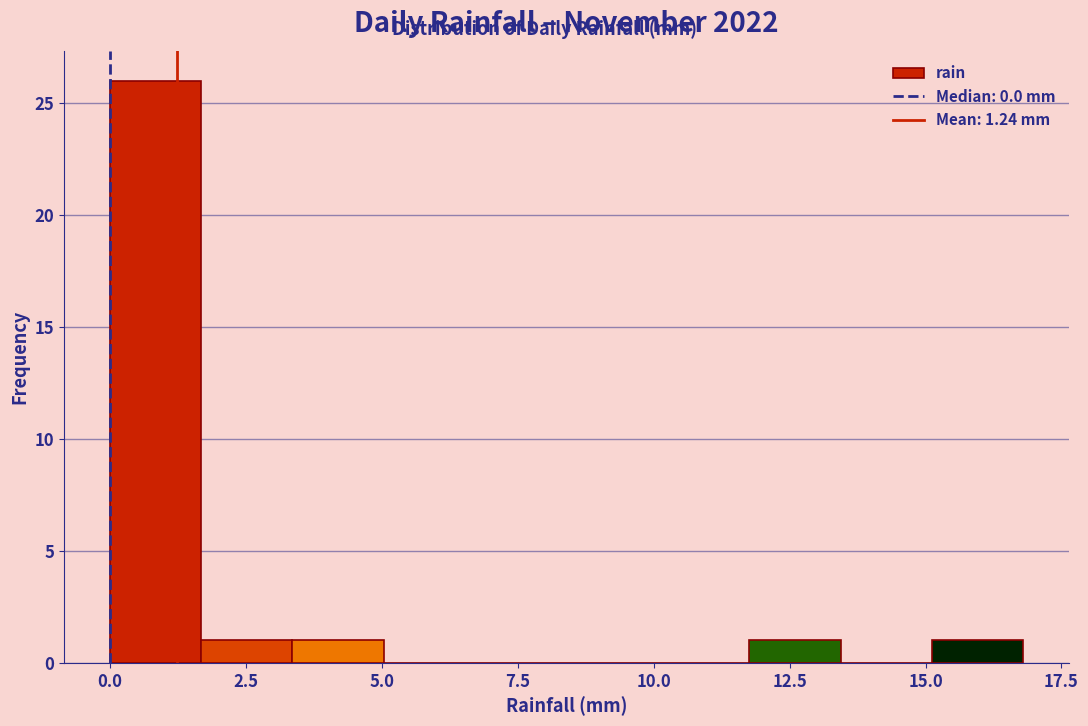

Around what value on the x-axis is the tallest bar? Give the approximate position of its centre, as read against the axis.

1.0